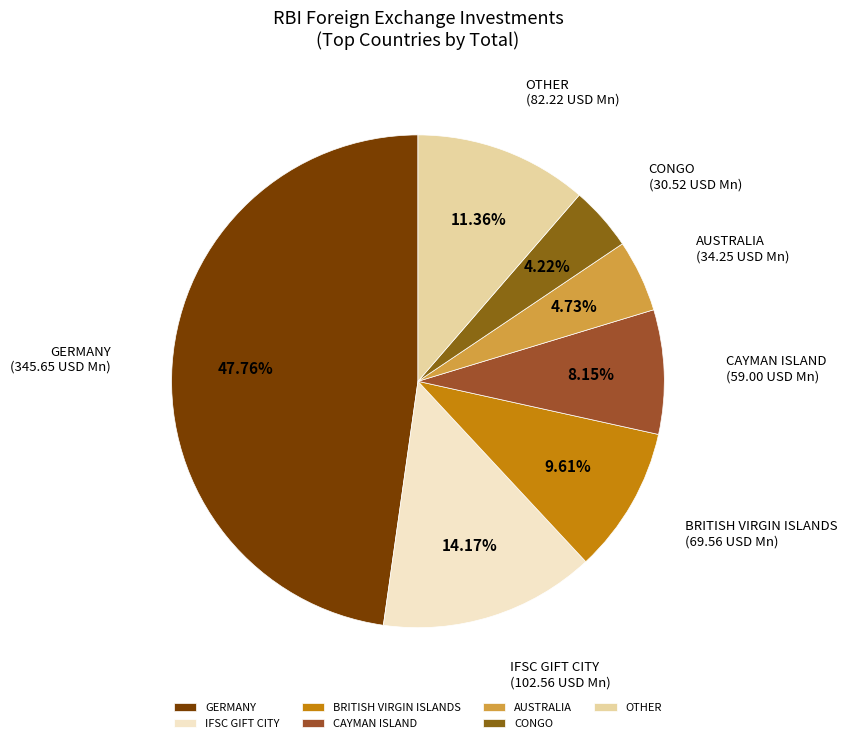

Approximately how many times larger is the value at CAYMAN ISLAND compared to CONGO?

1.9